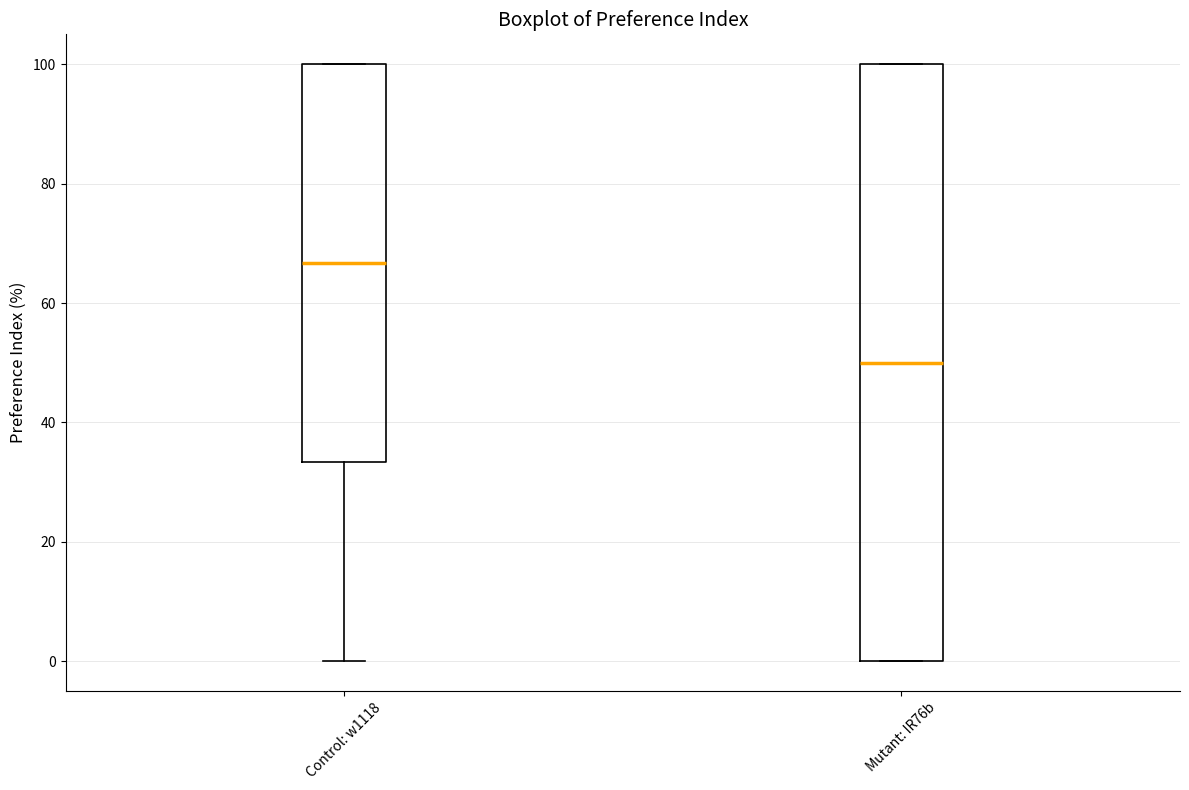

Which box has the lowest median line?

Mutant: IR76b